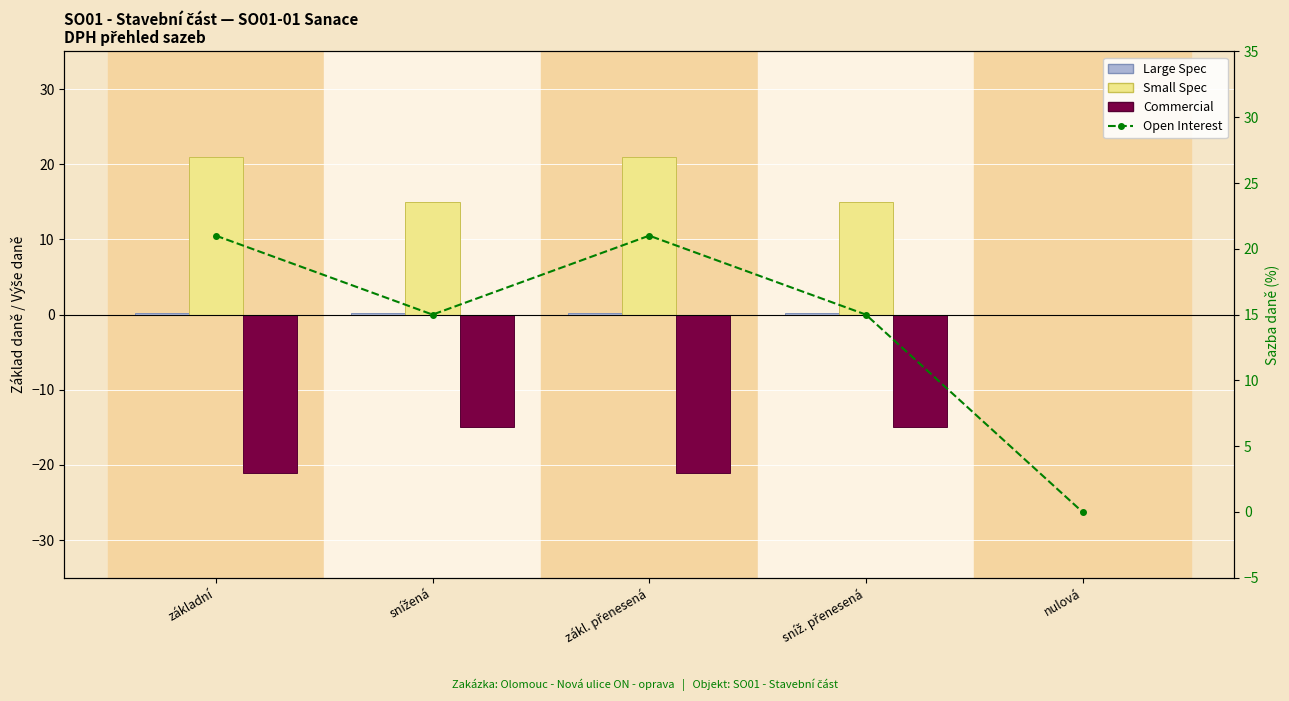

Is it true that Commercial equals 0.0 at nulová?

True